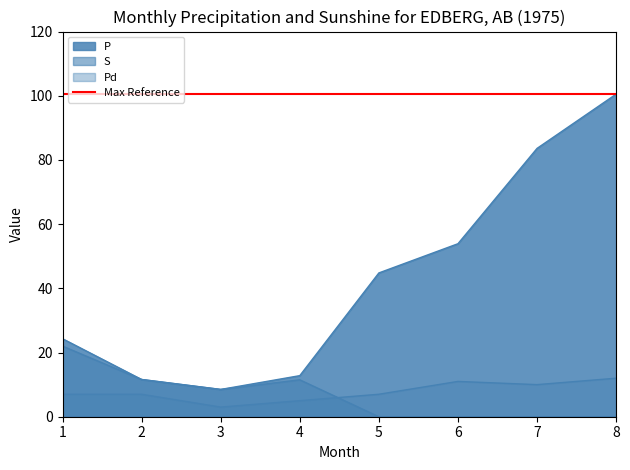

Between 7 and 3, which is larger?

7